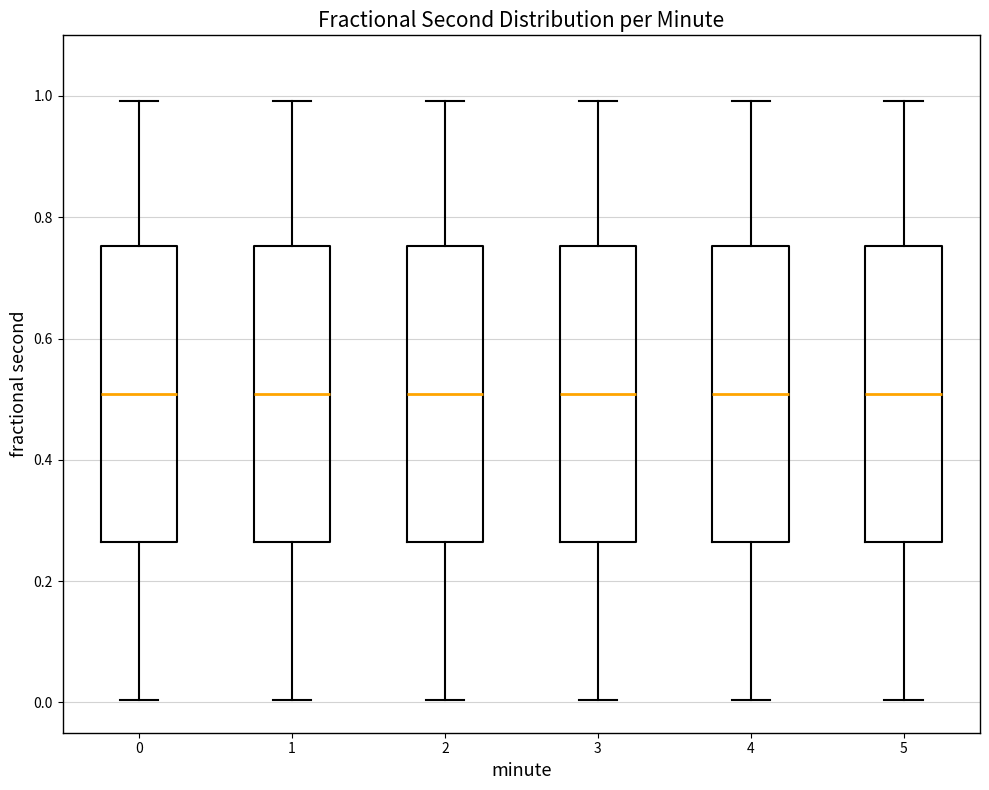

Reading left to right, transcribe this box plot: for each box, give where its median line is, the range the box spans, and where its two whiskers end, as read against the y-axis. The values are not printed on the chart, so give them approximately, as read against the axis.

0: median 0.50, box 0.26 to 0.76, whiskers 0.00 to 1.00
1: median 0.50, box 0.26 to 0.76, whiskers 0.00 to 1.00
2: median 0.50, box 0.26 to 0.76, whiskers 0.00 to 1.00
3: median 0.50, box 0.26 to 0.76, whiskers 0.00 to 1.00
4: median 0.50, box 0.26 to 0.76, whiskers 0.00 to 1.00
5: median 0.50, box 0.26 to 0.76, whiskers 0.00 to 1.00